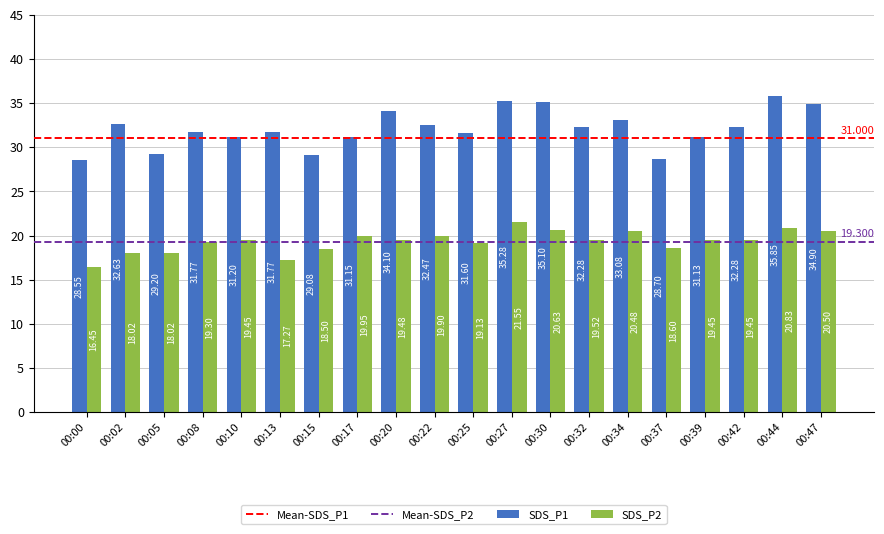

The SDS_P1 series shows 34.1 at 00:20. True or false?

True